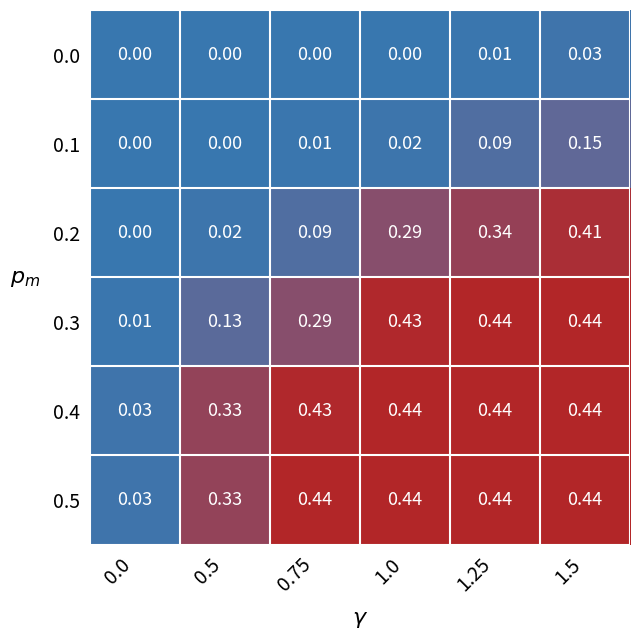

Is the value of 0.5 at 0.0 greater than the value of 0.3 at 1.0?

No